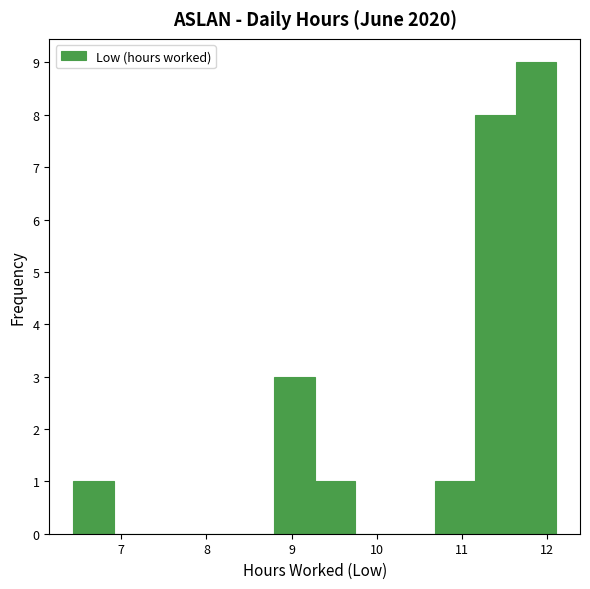

Which range on the x-axis has the tallest bar?

11.6 to 12.1